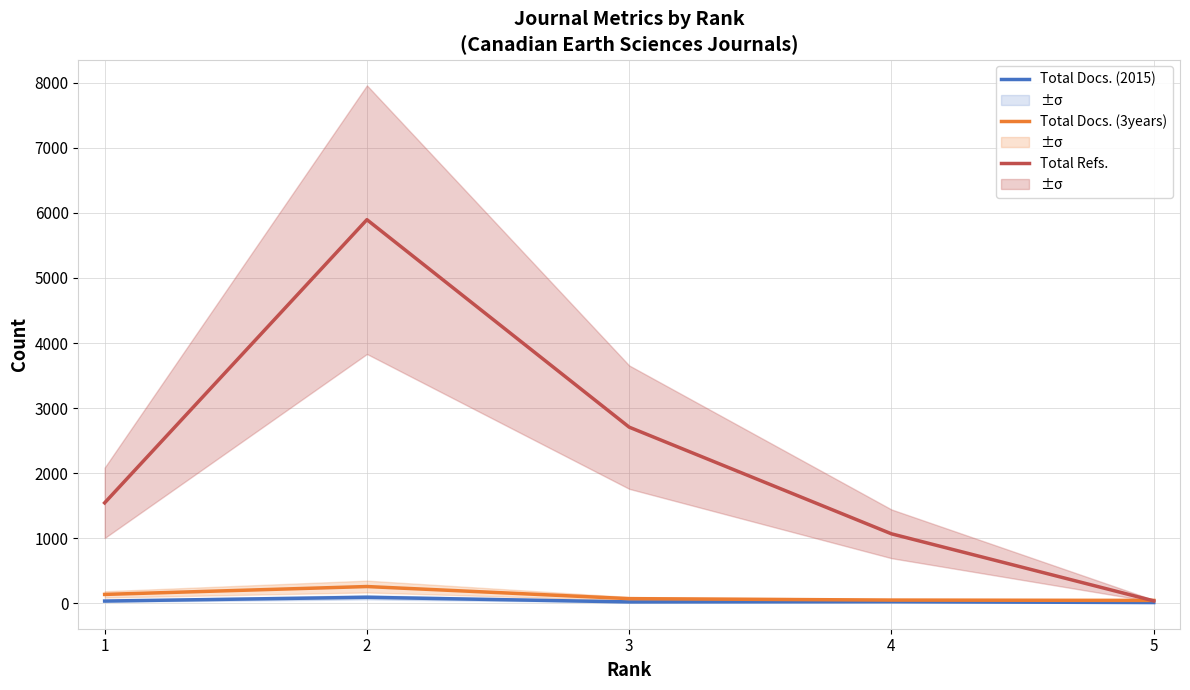

What is the maximum value for Total Docs. (3years)?

259